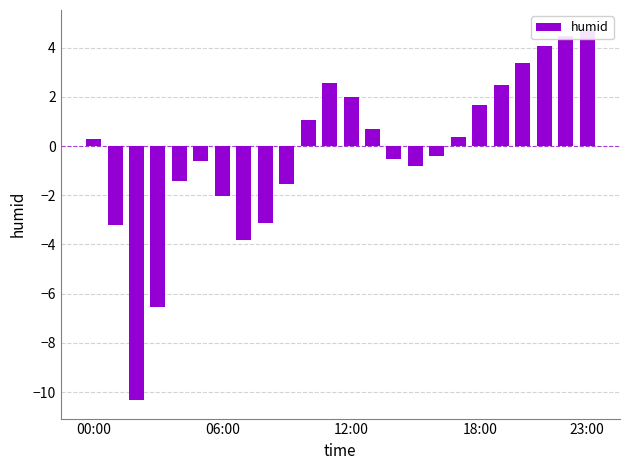

What is the smallest value displayed?

-10.3